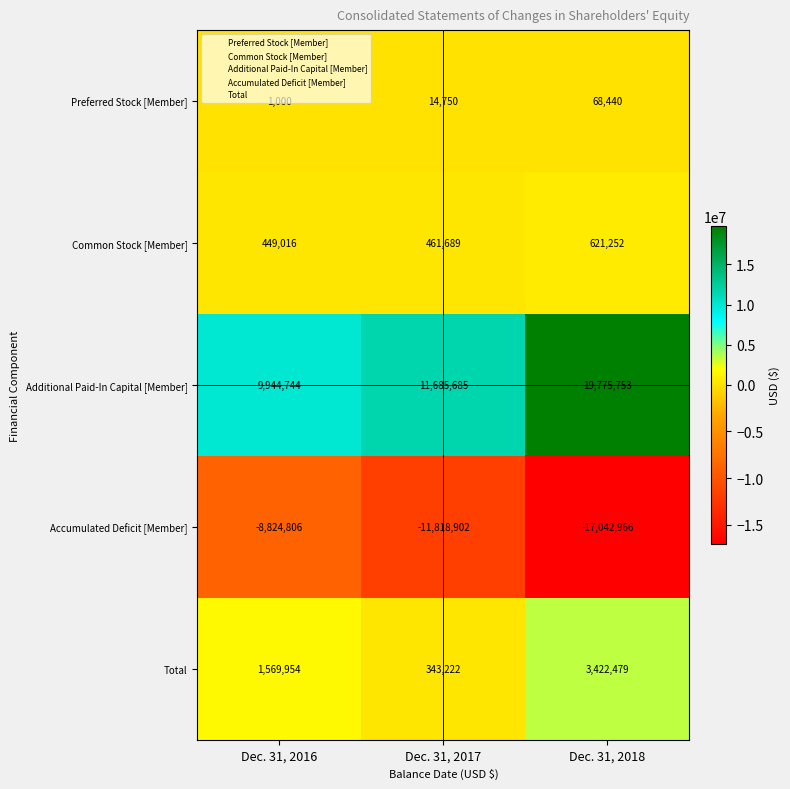

Read the Total value at Dec. 31, 2017.

343222